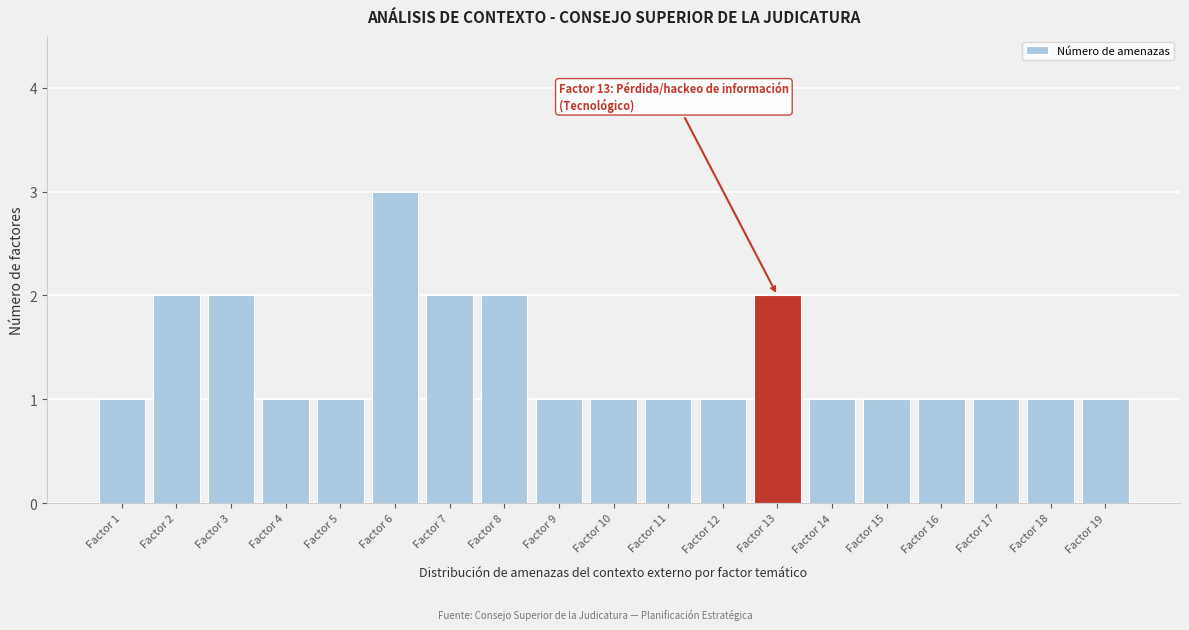

Reading left to right, list all the values displayed in this chart.

1	2	2	1	1	3	2	2	1	1	1	1	2	1	1	1	1	1	1